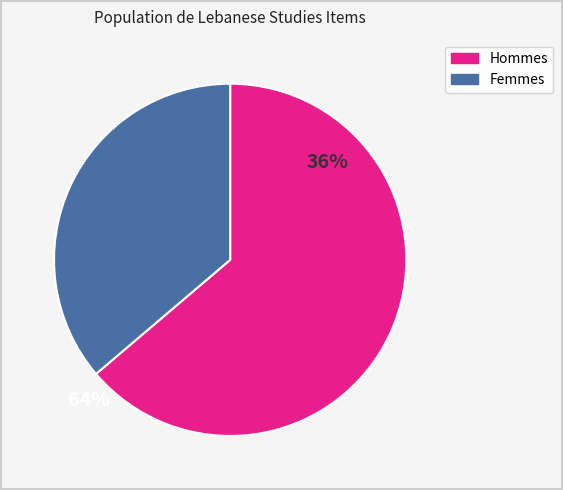

Is there a majority slice in this chart?

Yes